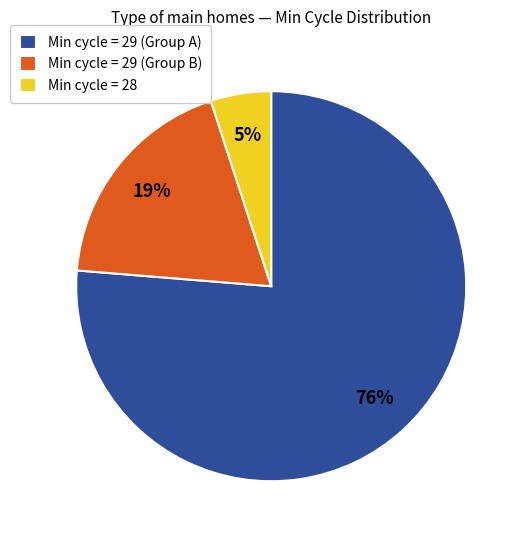

Does Min cycle = 29 (Group A) represent more than half of the total?

Yes